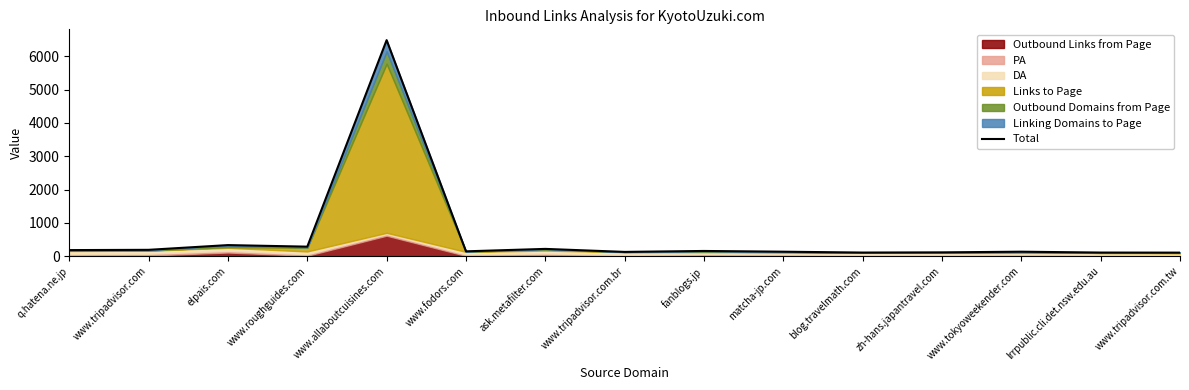

Read the value at www.fodors.com.

148